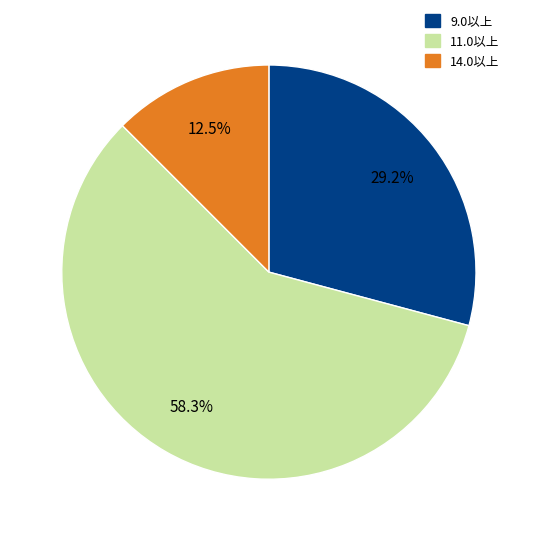

Is there a majority slice in this chart?

Yes